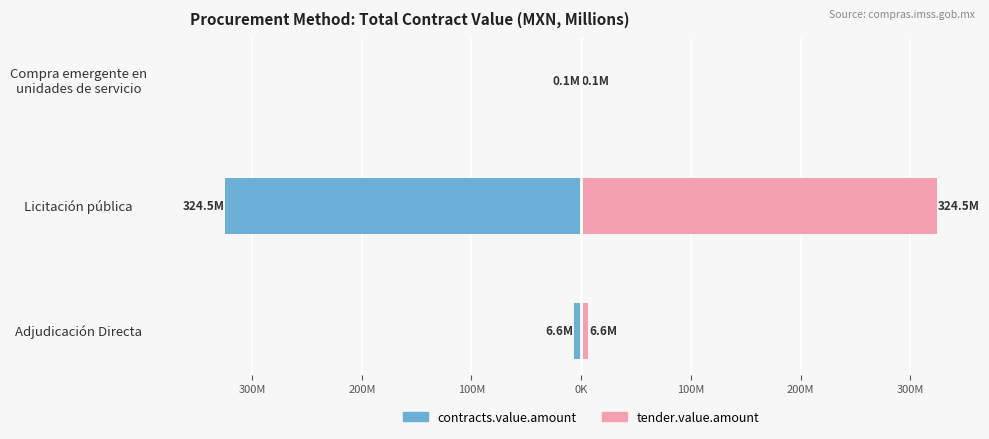

Which series has the largest total across all categories?

tender.value.amount